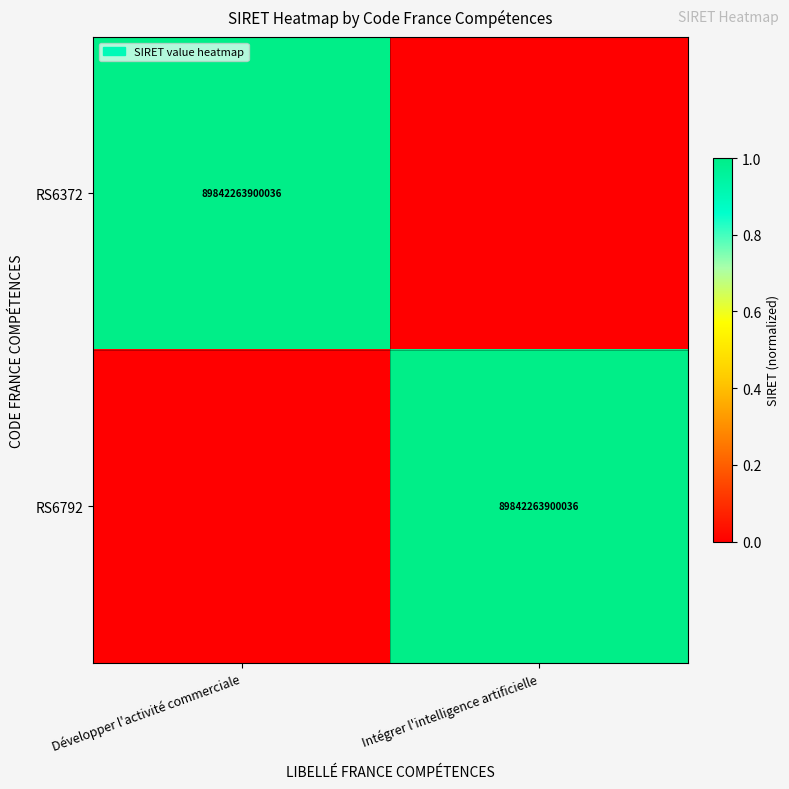

True or false: RS6792 has a value of 128751726968599 at Intégrer l'intelligence artificielle.

False